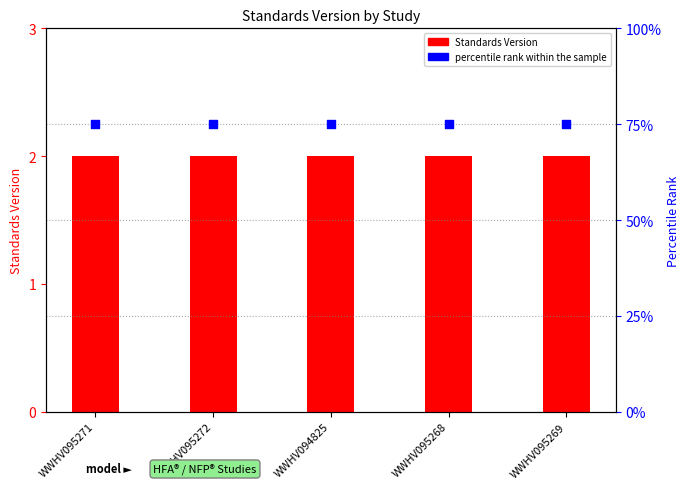

Which series contains the highest Y value?

percentile rank within the sample